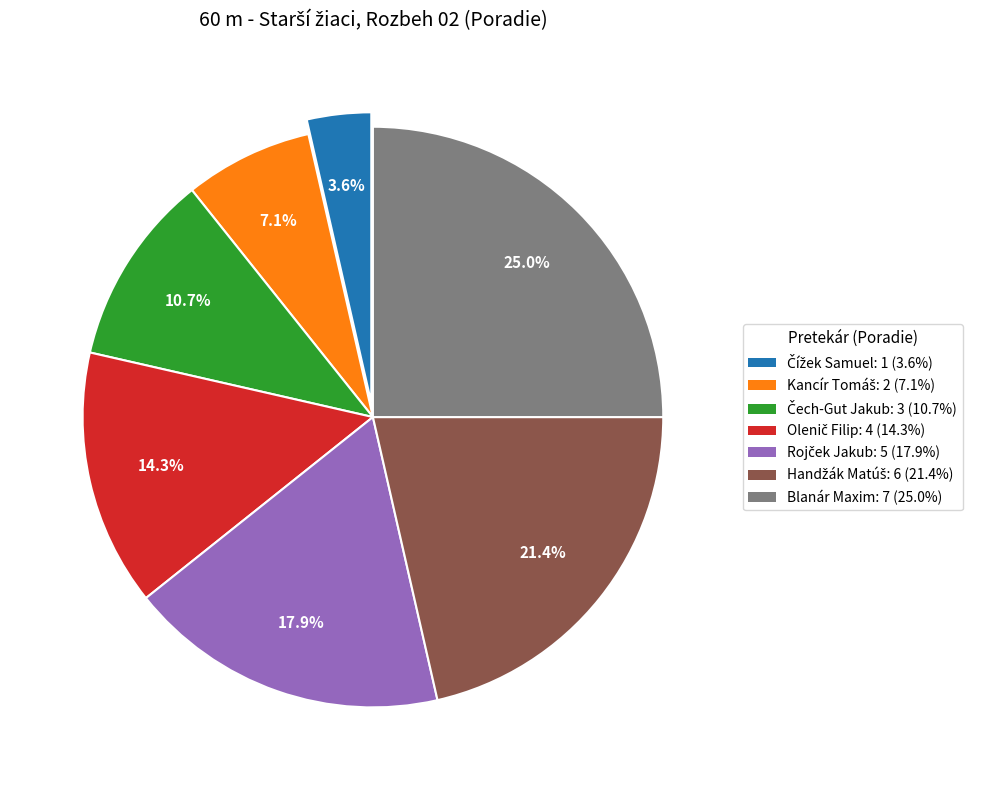

Which slice is the largest?

Blanár Maxim